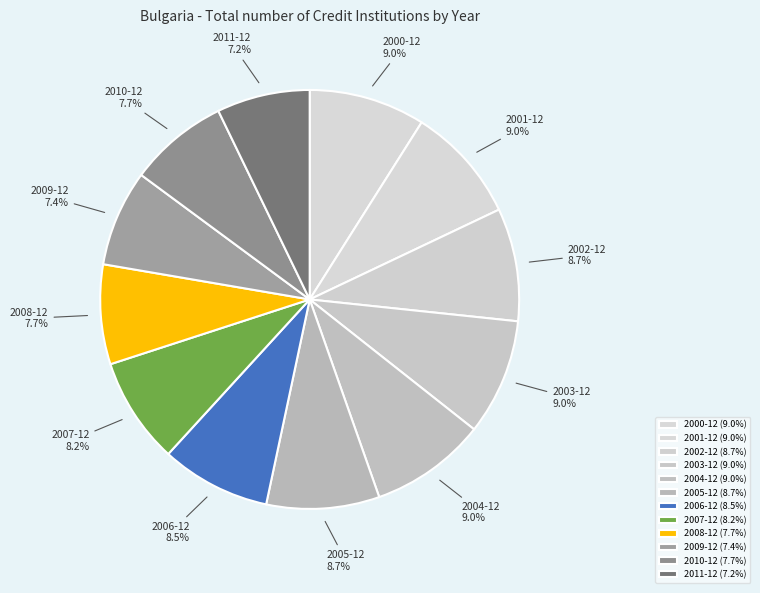

Is it true that 2000-12 is 18% of the pie?

False